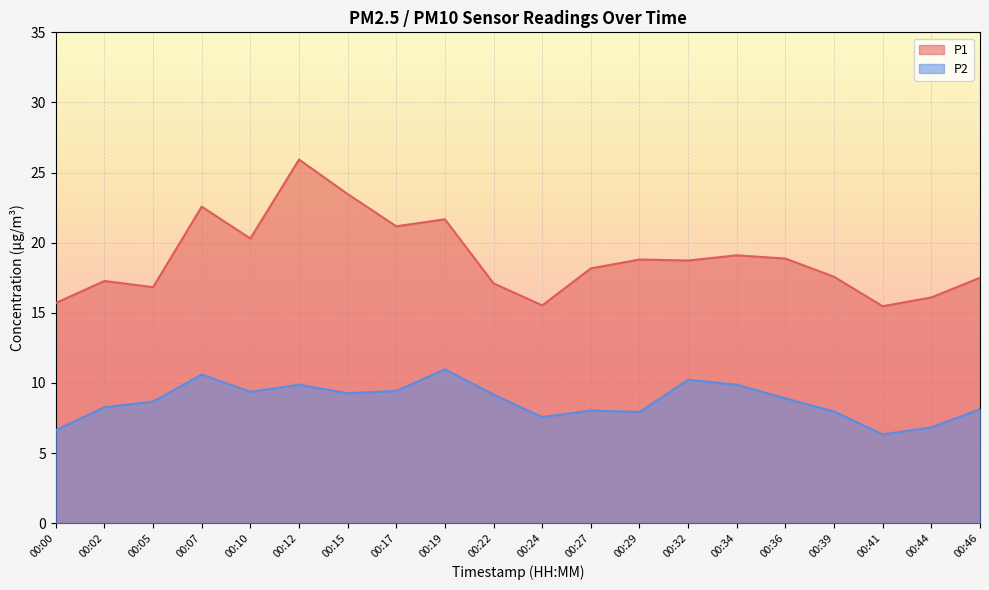

What is the average value of the P2 series?

8.7